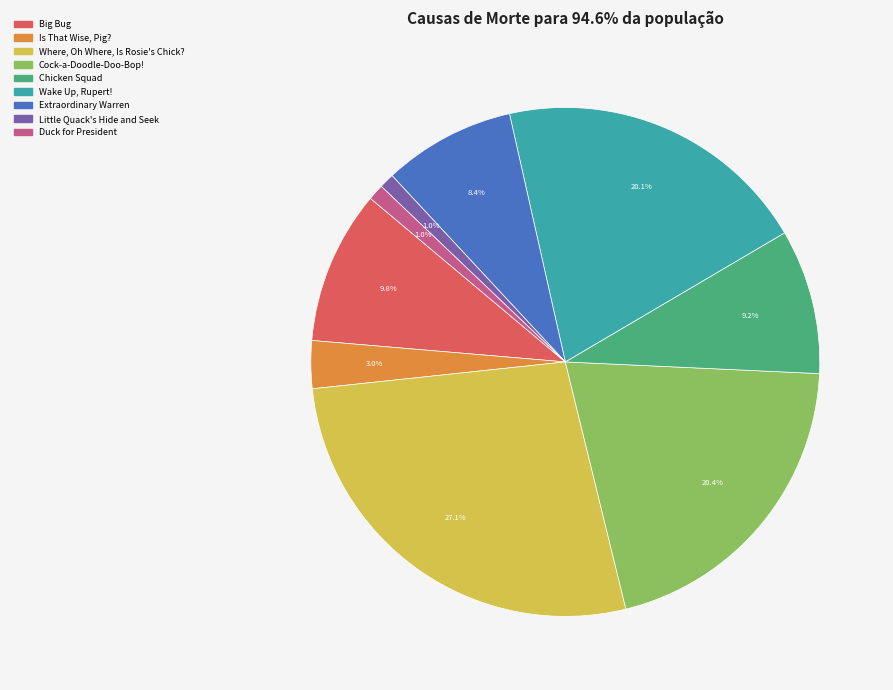

To the nearest percent, what is the difference between the Big Bug and Little Quack's Hide and Seek slice percentages?

9%